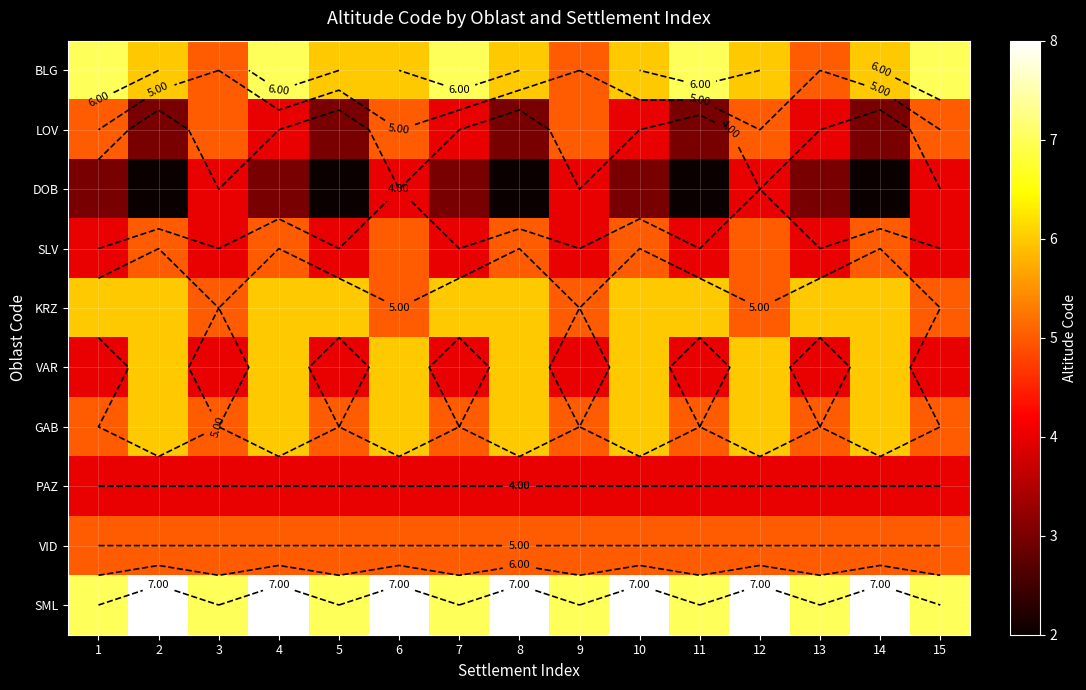

The value of SLV at 2 is 2. True or false?

False